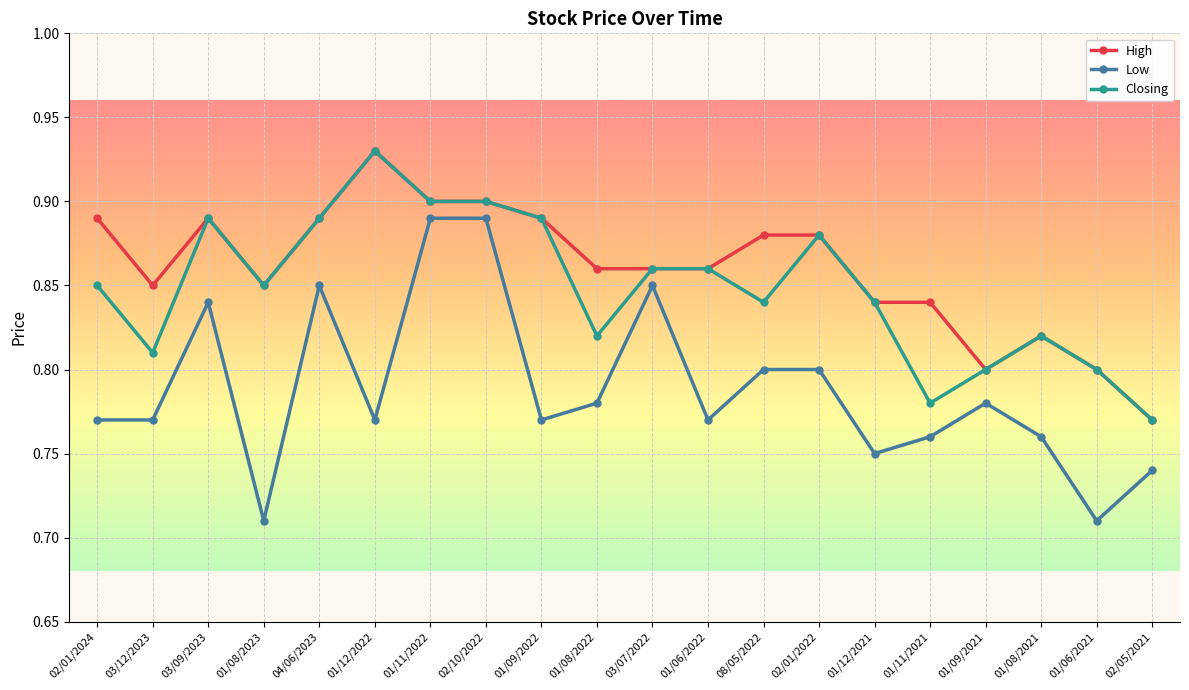

At which category does Closing reach its first local valley?

03/12/2023